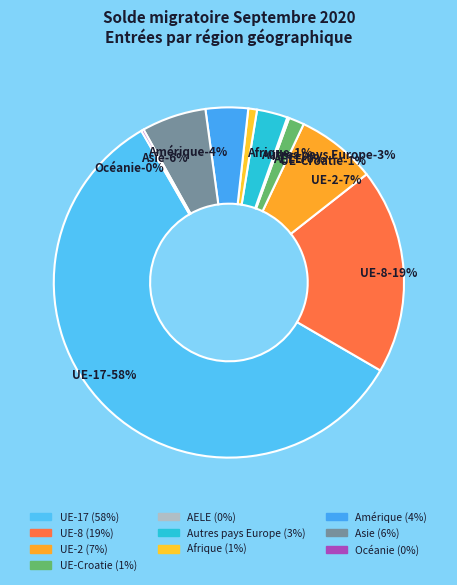

Does UE-2 represent more than half of the total?

No